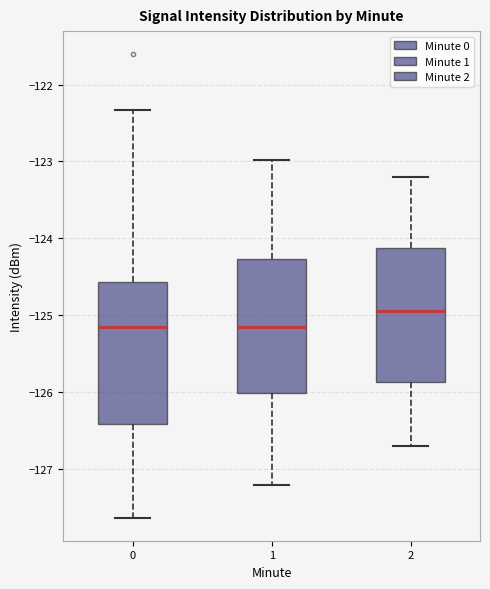

Reading left to right, read every box against the y-axis: the position of its median line, the range the box covers, and the ends of its whiskers. The values are not printed on the chart, so give them approximately, as read against the axis.

0: median -125.2, box -126.4 to -124.6, whiskers -127.6 to -122.3
1: median -125.1, box -126.0 to -124.3, whiskers -127.2 to -123.0
2: median -124.9, box -125.9 to -124.1, whiskers -126.7 to -123.2